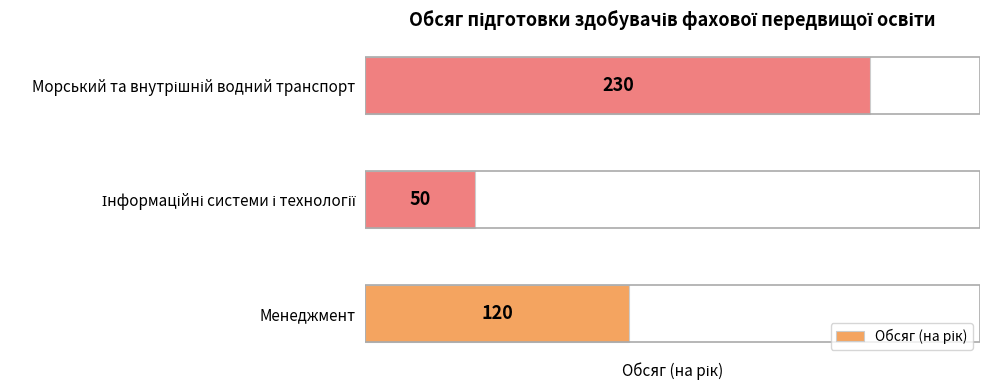

What is the difference between the maximum and minimum values?

180